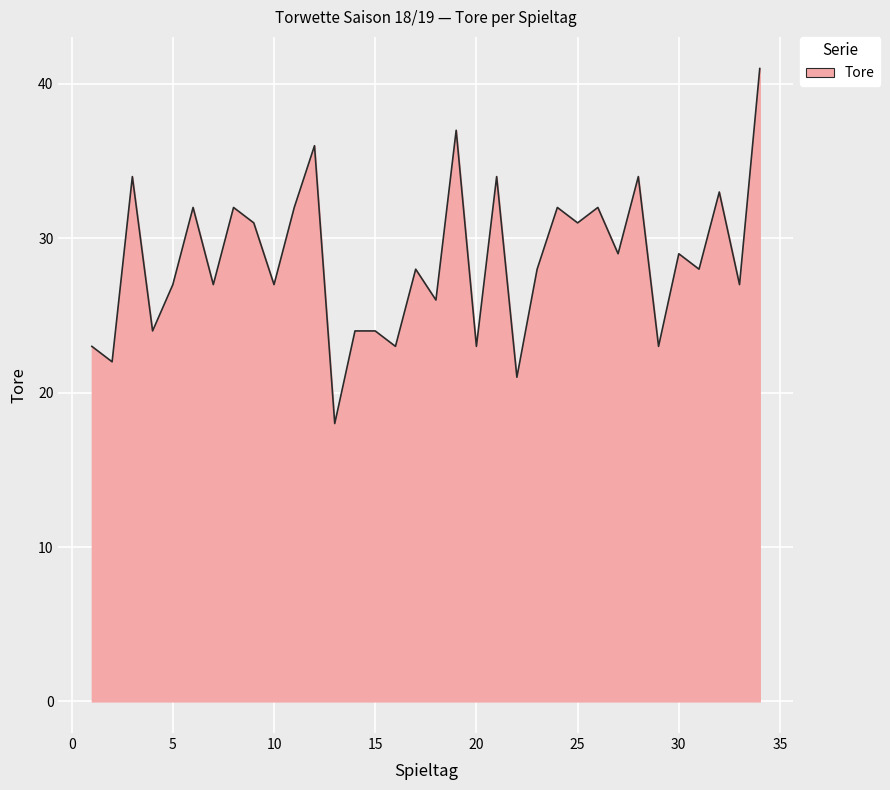

What is the smallest value displayed?

18